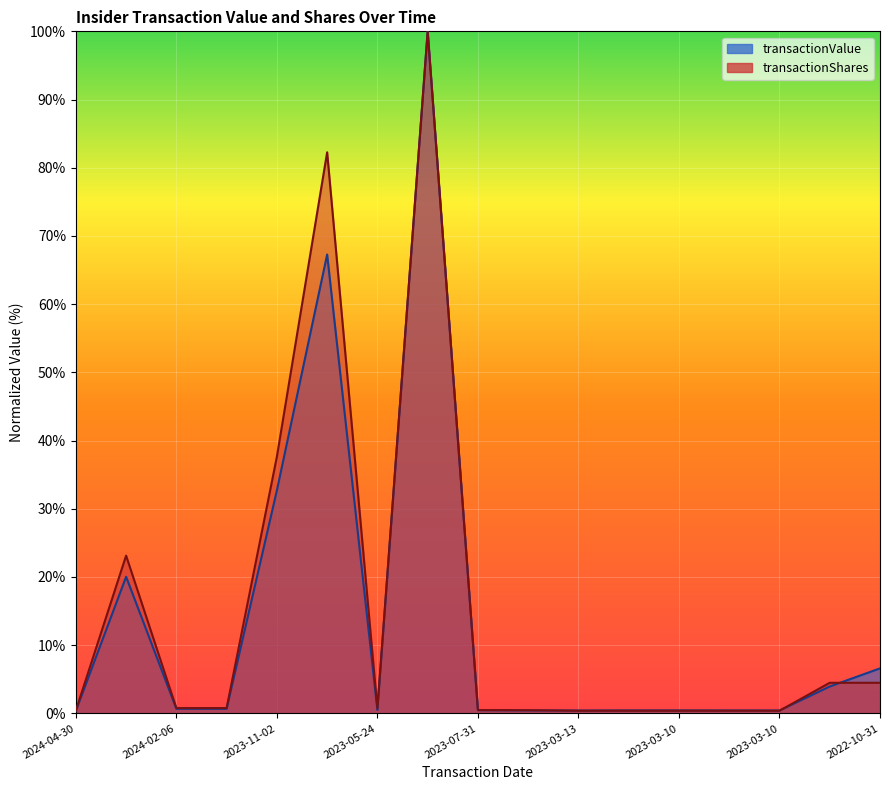

List the series in order of their peak value, lowest first.

transactionValue, transactionShares